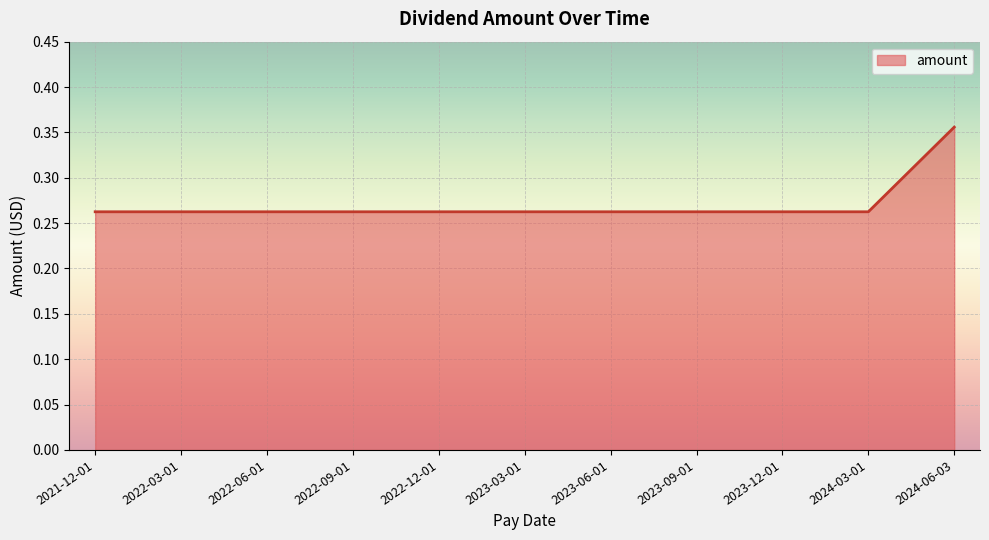

What position from the left is 2022-03-01?

2